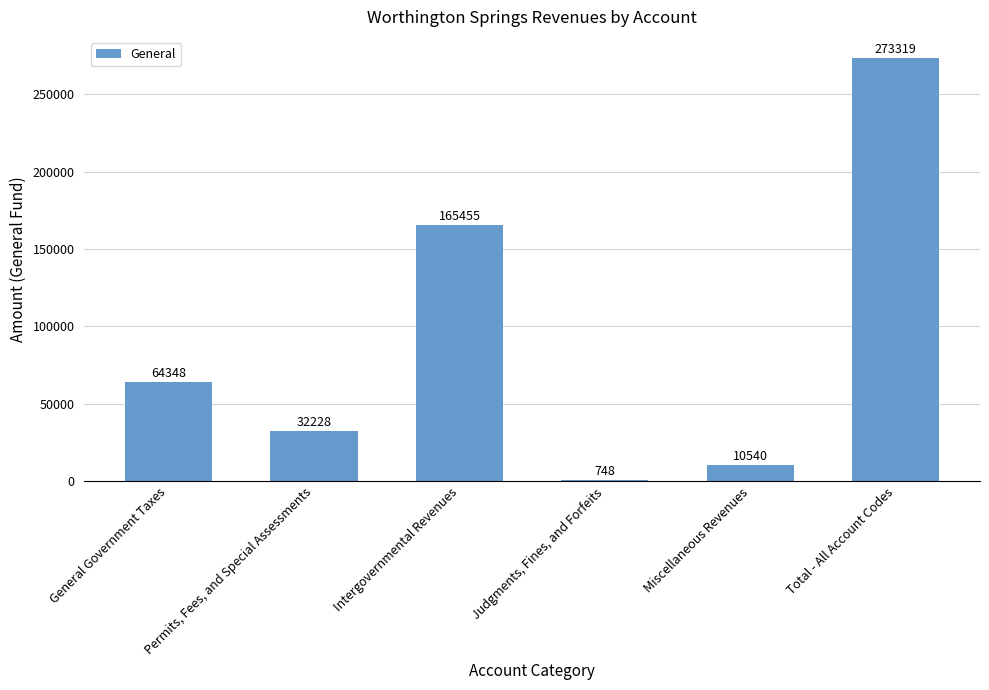

What is the change in value from General Government Taxes to Intergovernmental Revenues?

+101107